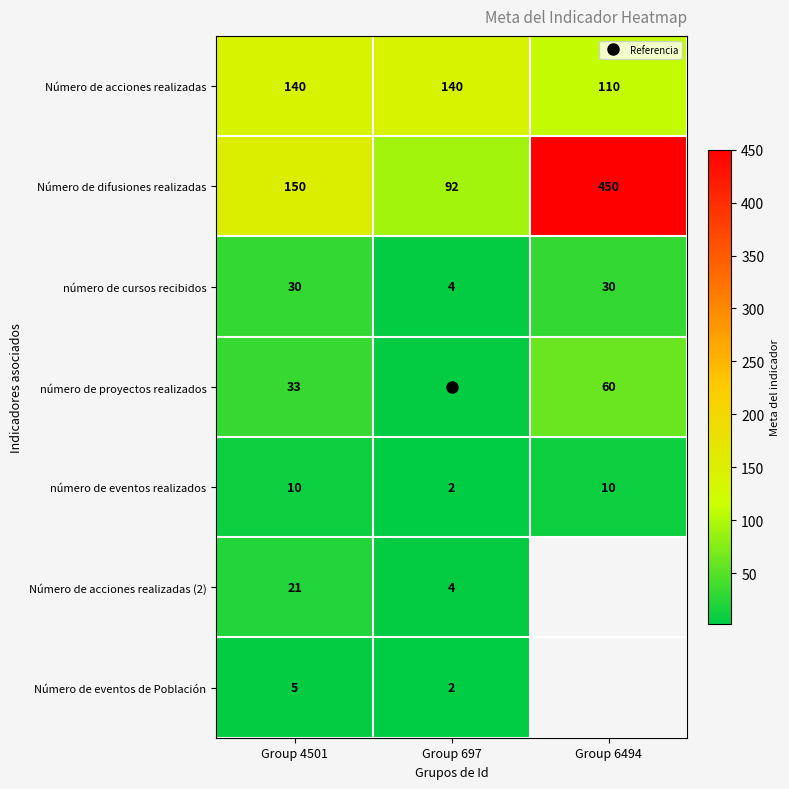

The value of número de eventos realizados at Group 6494 is 10.0. True or false?

True